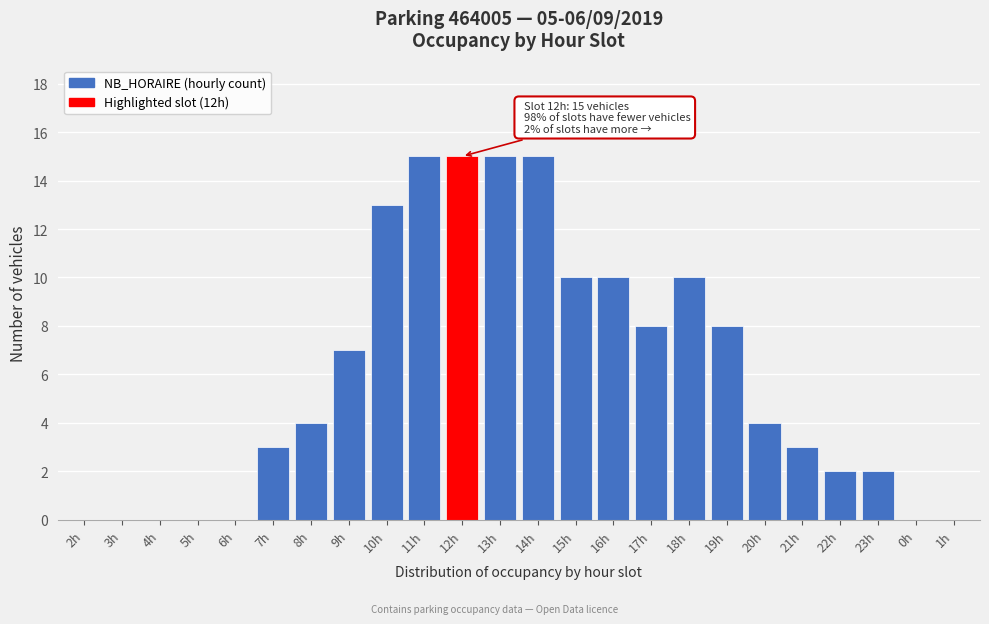

Reading left to right, what are all the values shown in this chart?

2h=0	3h=0	4h=0	5h=0	6h=0	7h=3	8h=4	9h=7	10h=13	11h=15	12h=15	13h=15	14h=15	15h=10	16h=10	17h=8	18h=10	19h=8	20h=4	21h=3	22h=2	23h=2	0h=0	1h=0